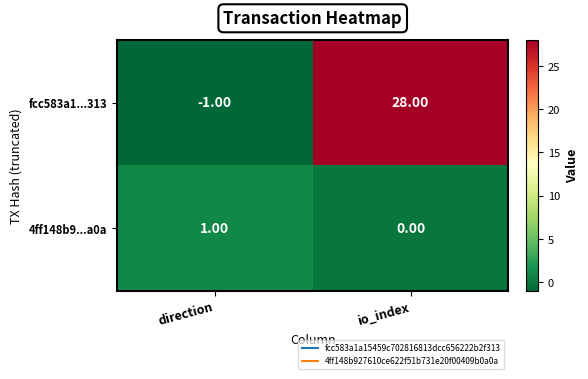

Which category has the highest value in the 4ff148b9...a0a series?

direction